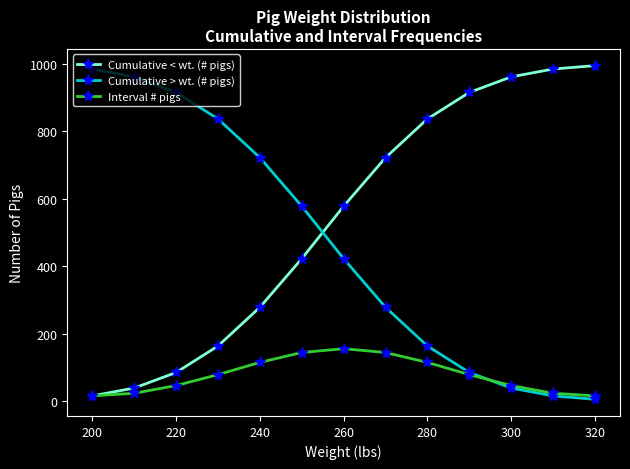

At how many categories does at least one series exceed 902?

7